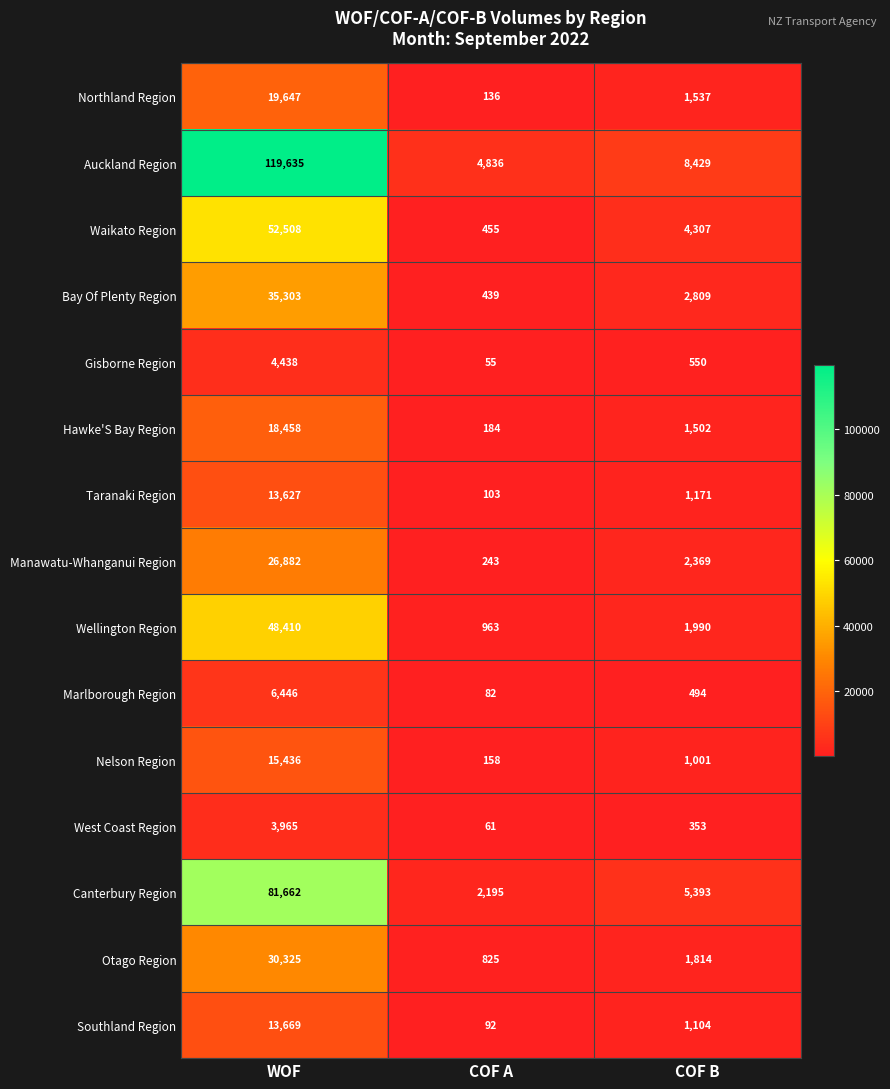

At which category does the chart reach its minimum across all series?

COF A